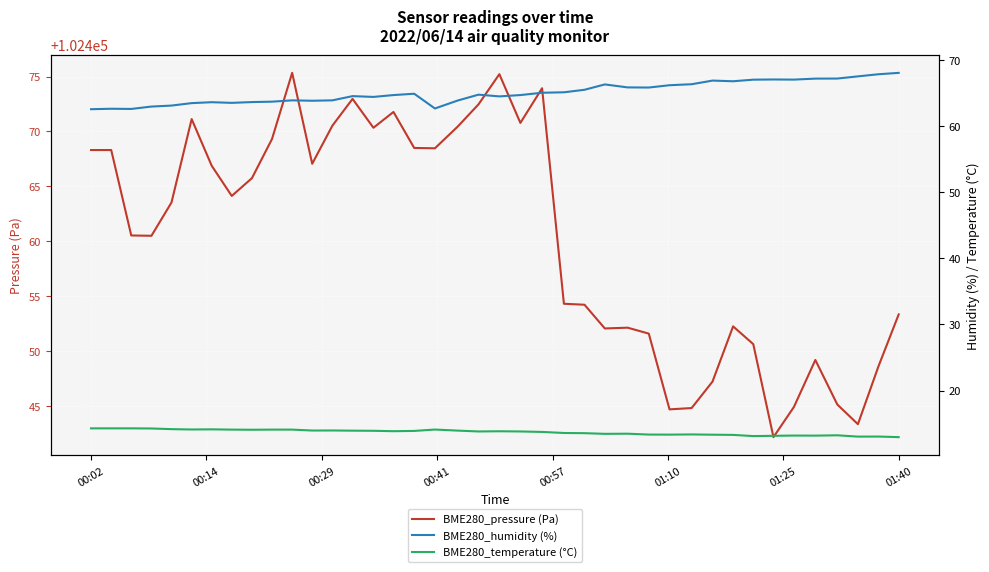

The value of BME280_pressure (Pa) at 00:02 is 163422.5. True or false?

False